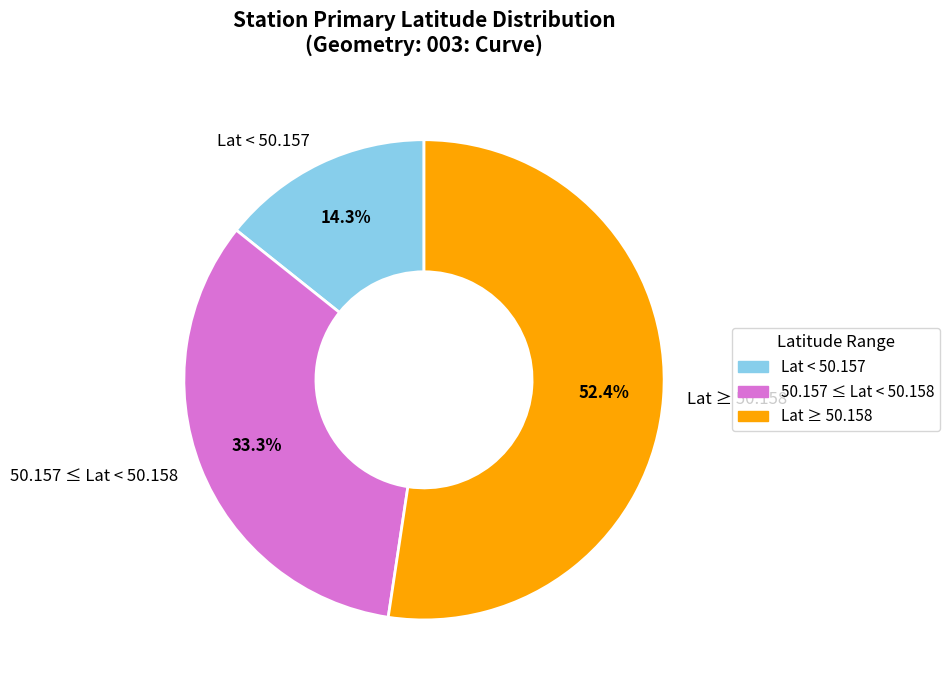

Combined, what portion of the pie is 50.157 ≤ Lat < 50.158 and Lat < 50.157?

47.6%